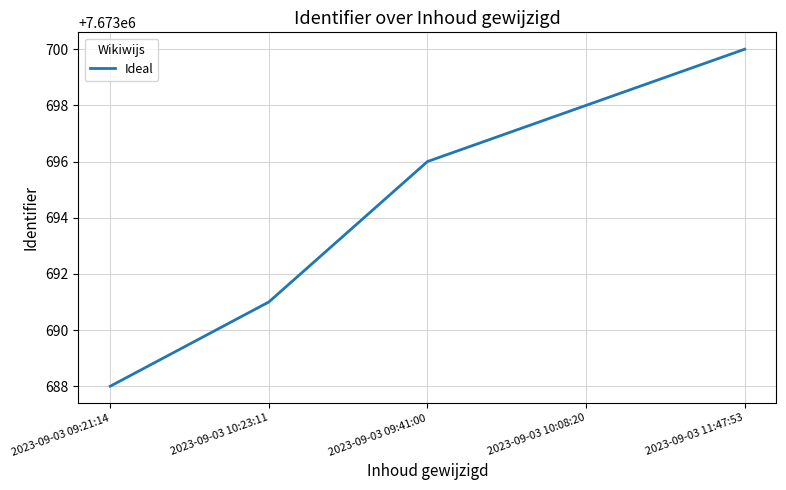

Rank the categories by value from lowest to highest.

2023-09-03 09:21:14, 2023-09-03 10:23:11, 2023-09-03 09:41:00, 2023-09-03 10:08:20, 2023-09-03 11:47:53